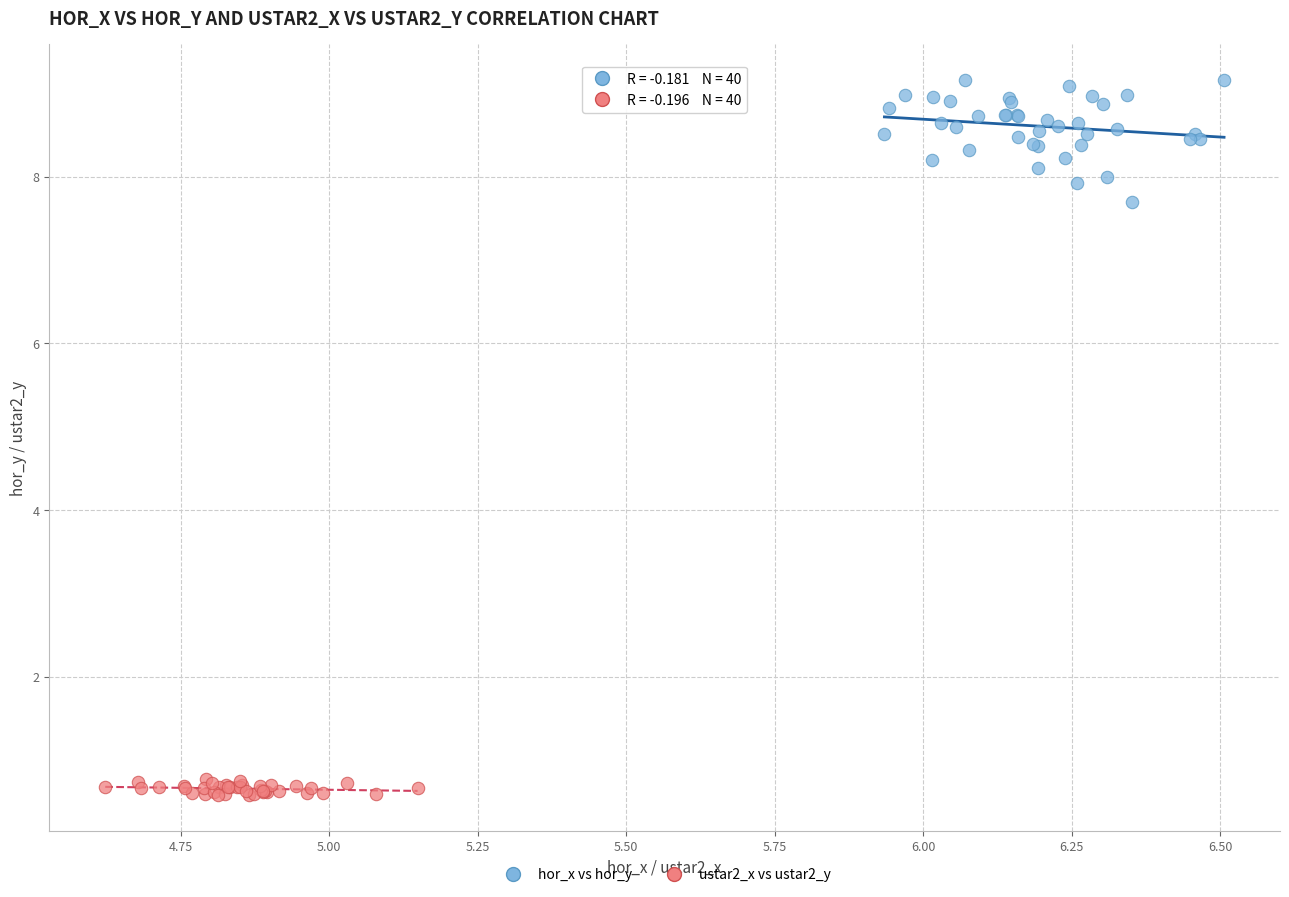

Which series has the largest Y range (max minus min)?

hor_x vs hor_y